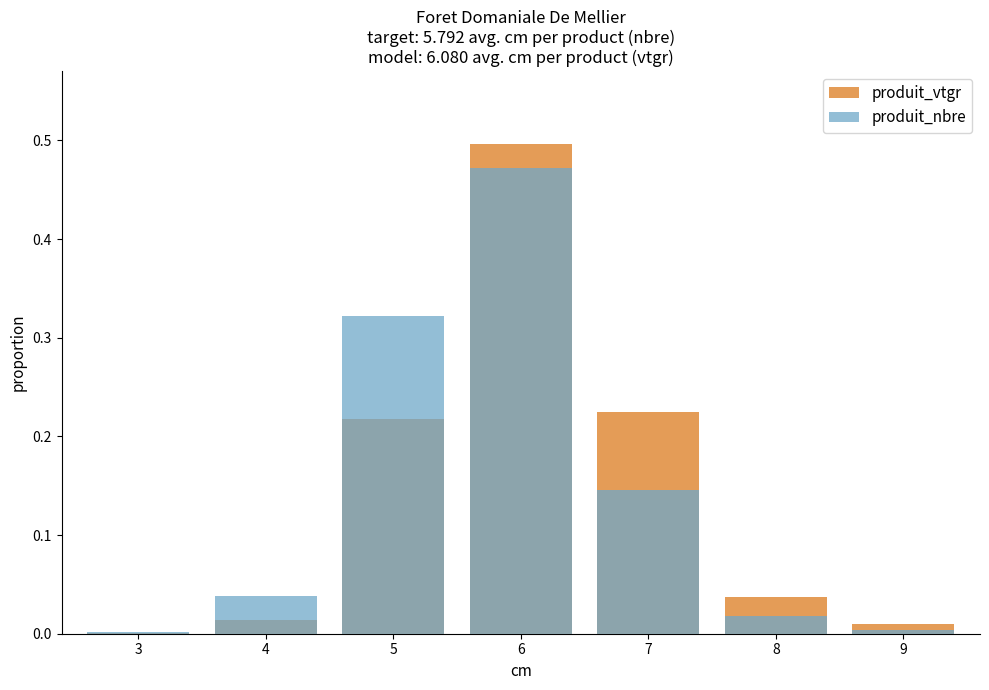

The value of produit_vtgr at 8 is 0.0. True or false?

True